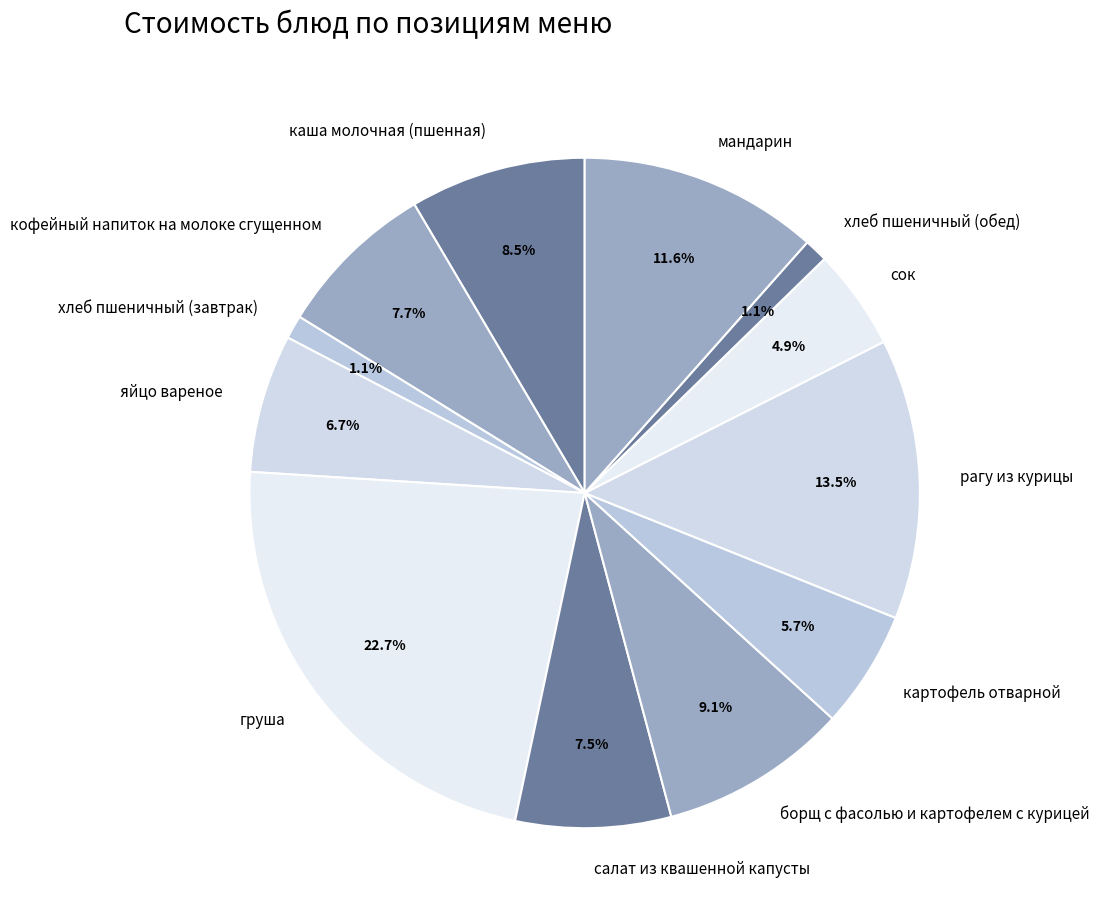

To the nearest percent, what is the combined percentage of каша молочная (пшенная) and кофейный напиток на молоке сгущенном?

16%